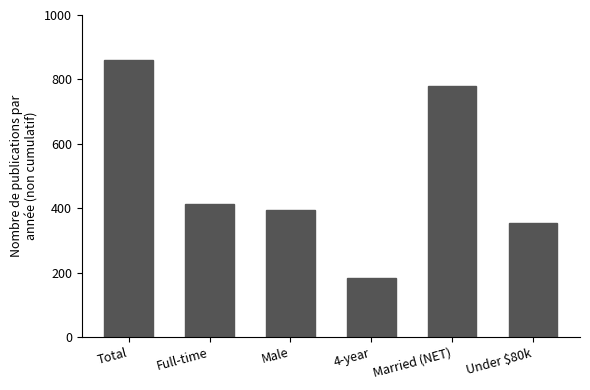

How many bars are there in total?

6